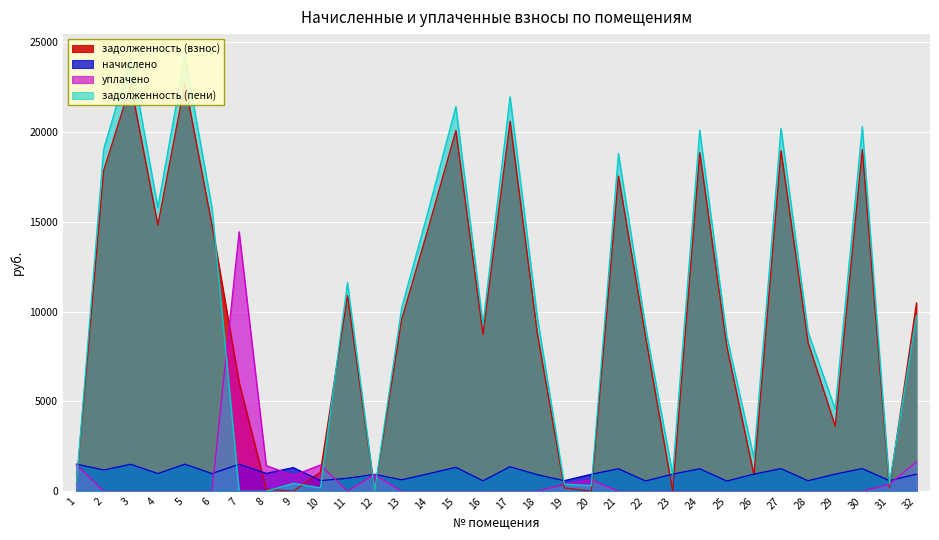

In задолженность (взнос), how many points are higher than both neighbors (excluding endpoints)?

9